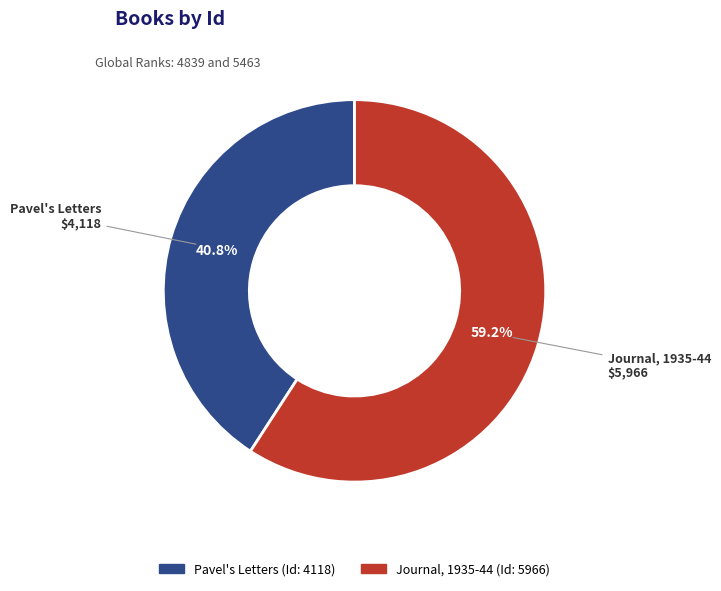

Which has a higher value, Pavel's Letters or Journal, 1935-44?

Journal, 1935-44